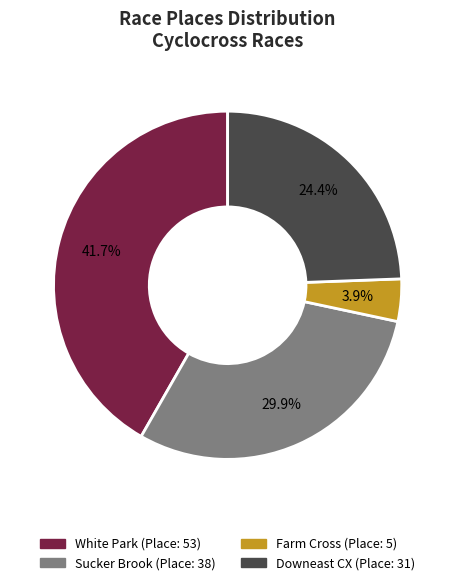

How many segments does this pie chart have?

4